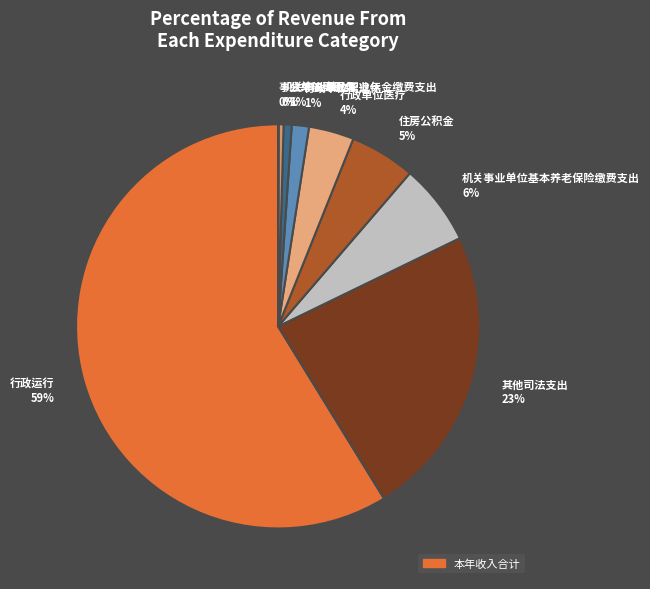

To the nearest percent, what portion does 行政单位医疗 represent?

4%